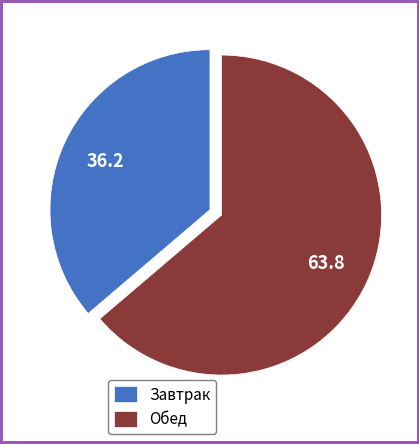

Rank the categories by value from highest to lowest.

Обед, Завтрак